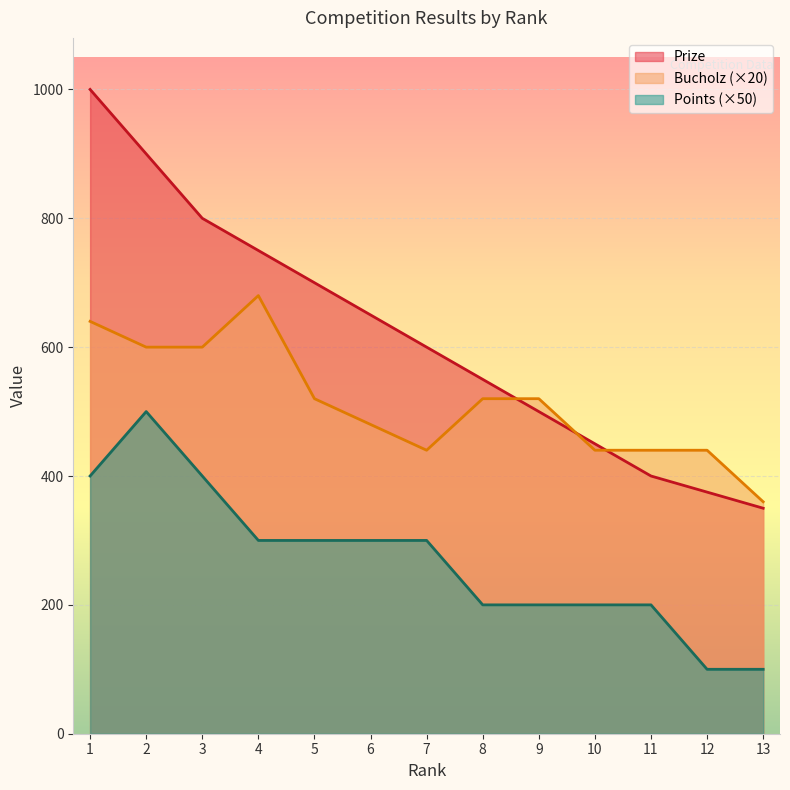

Where does the Points series first go above 300?

1